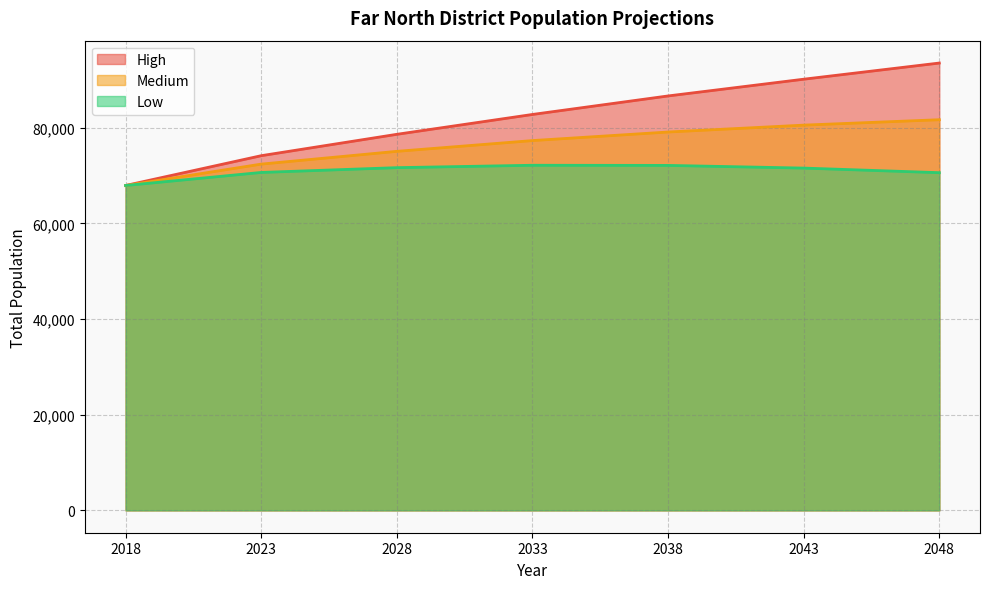

At how many categories does at least one series exceed 75357?

5